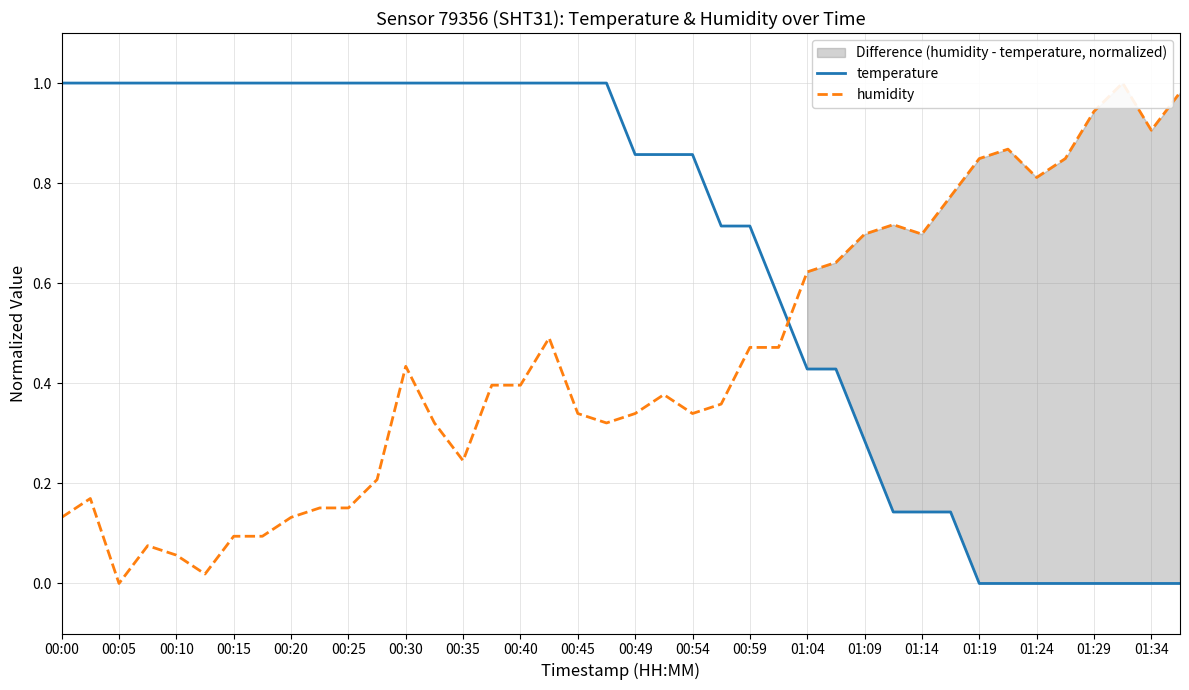

At how many categories does at least one series exceed 0?

40